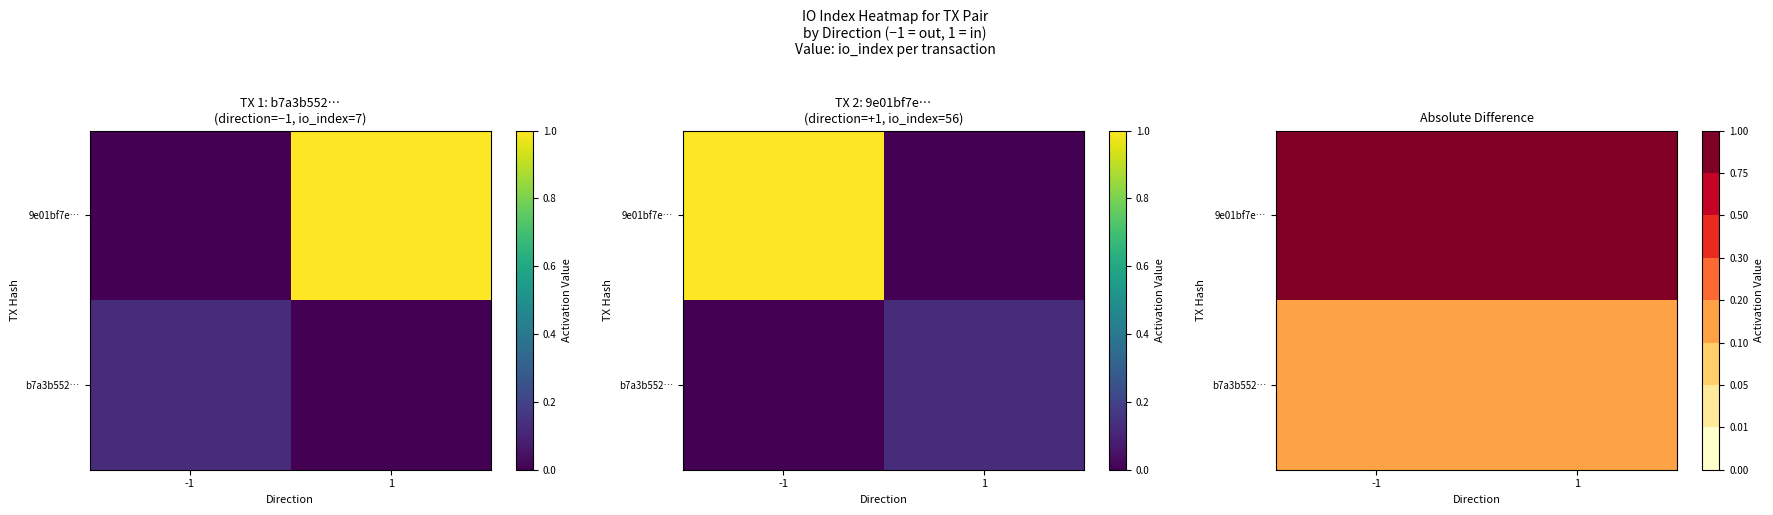

Which series has the largest total across all categories?

9e01bf7e…